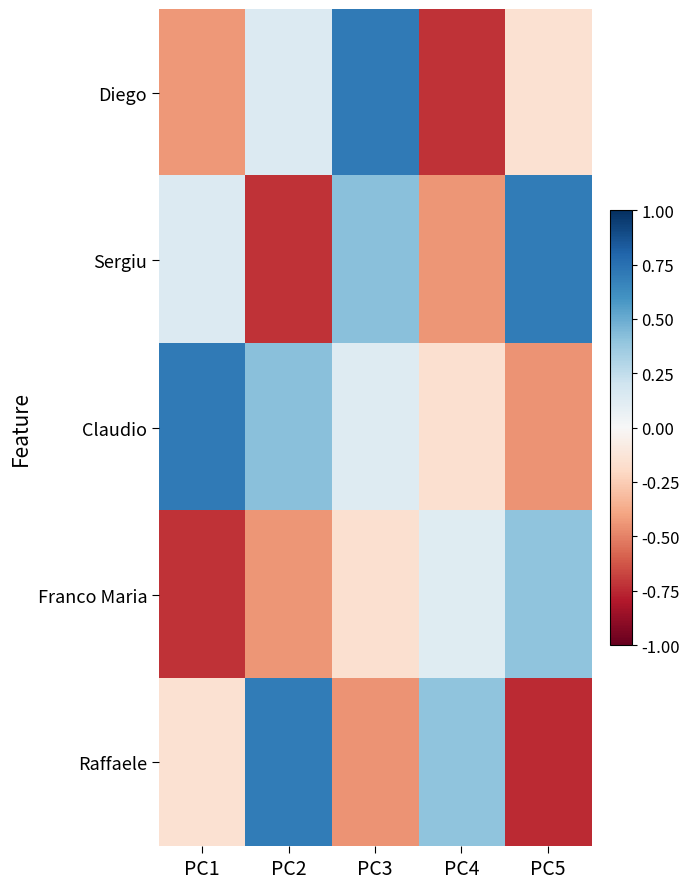

At PC2, list the series in order from smallest to largest.

Sergiu, Franco Maria, Diego, Claudio, Raffaele